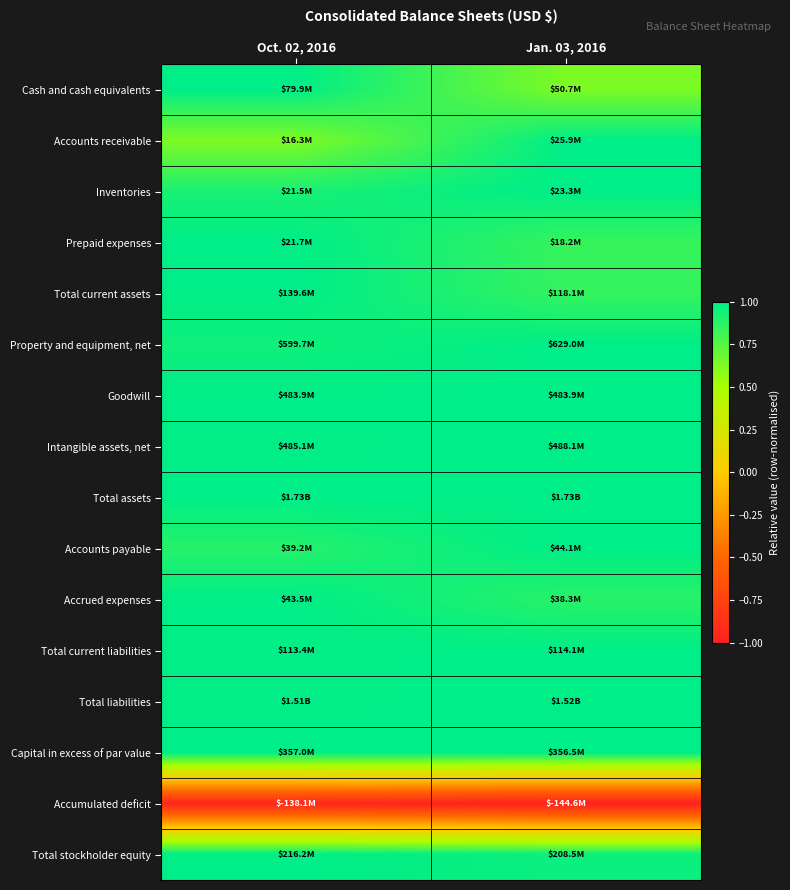

How many categories are shown in the chart?

2